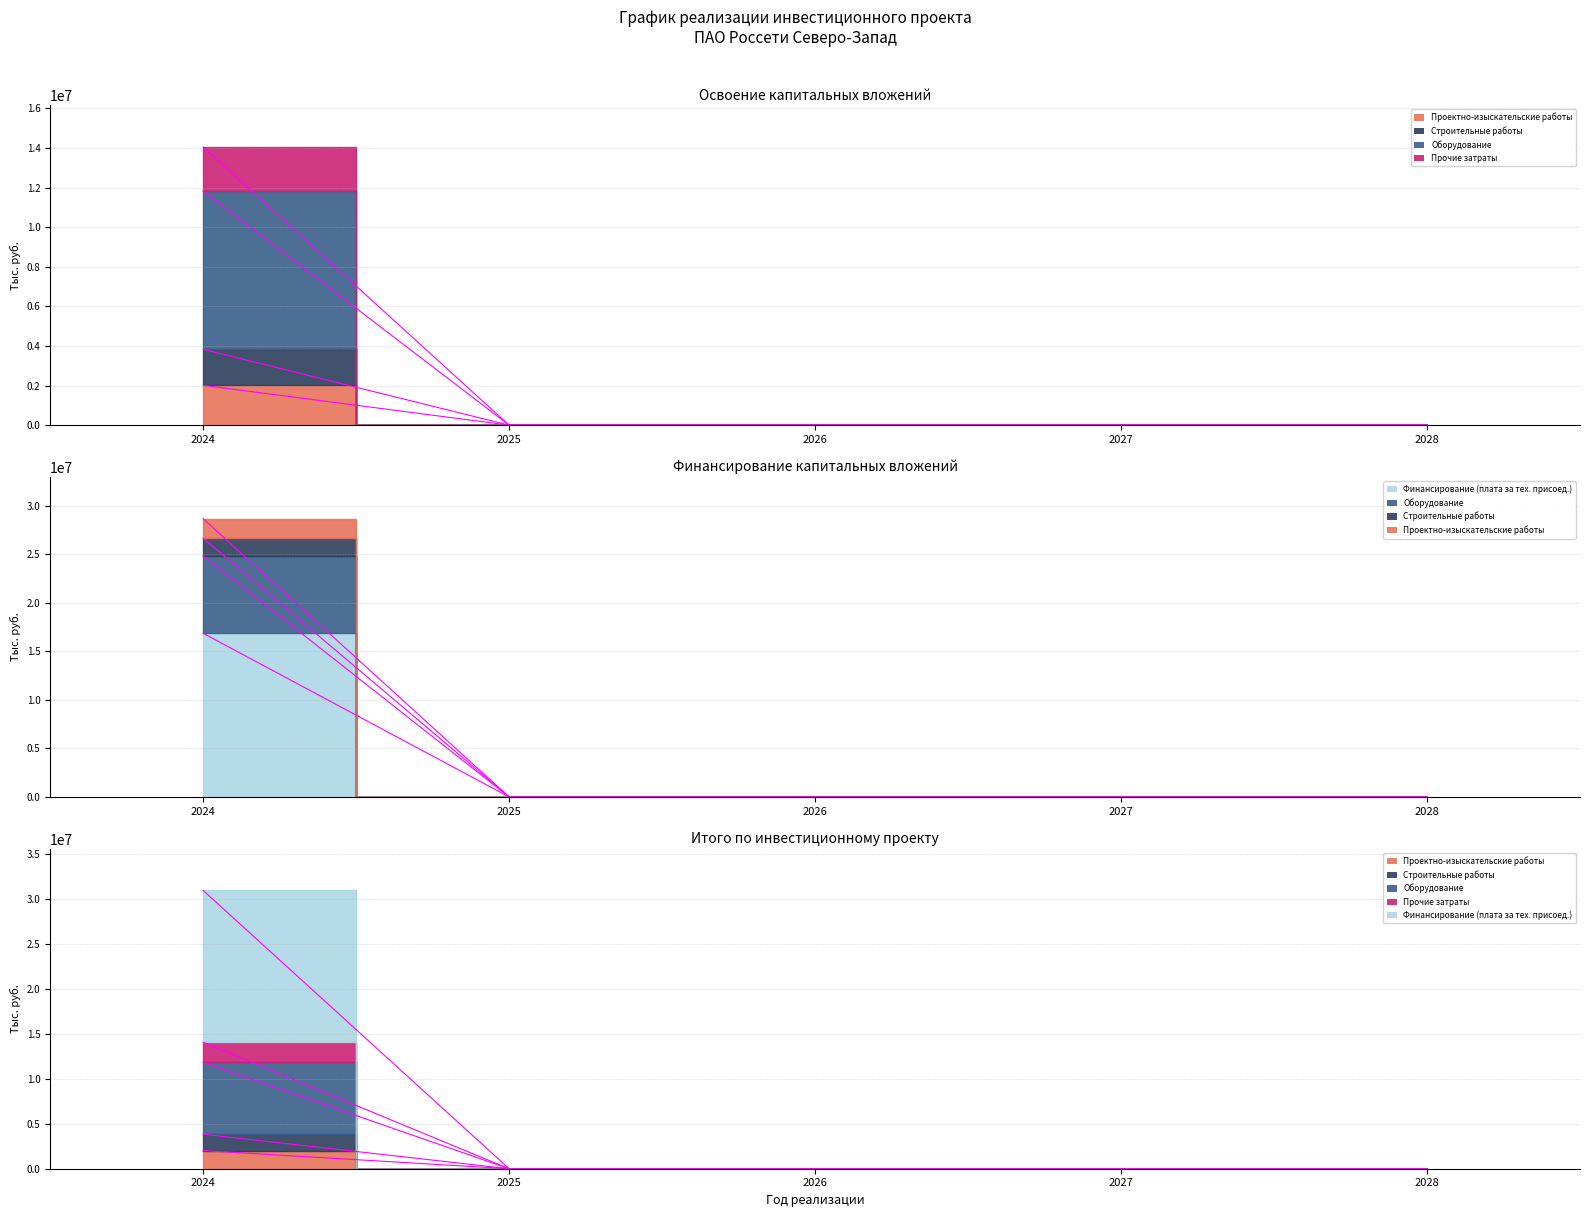

The Строительные работы series shows 0 at 2025. True or false?

True